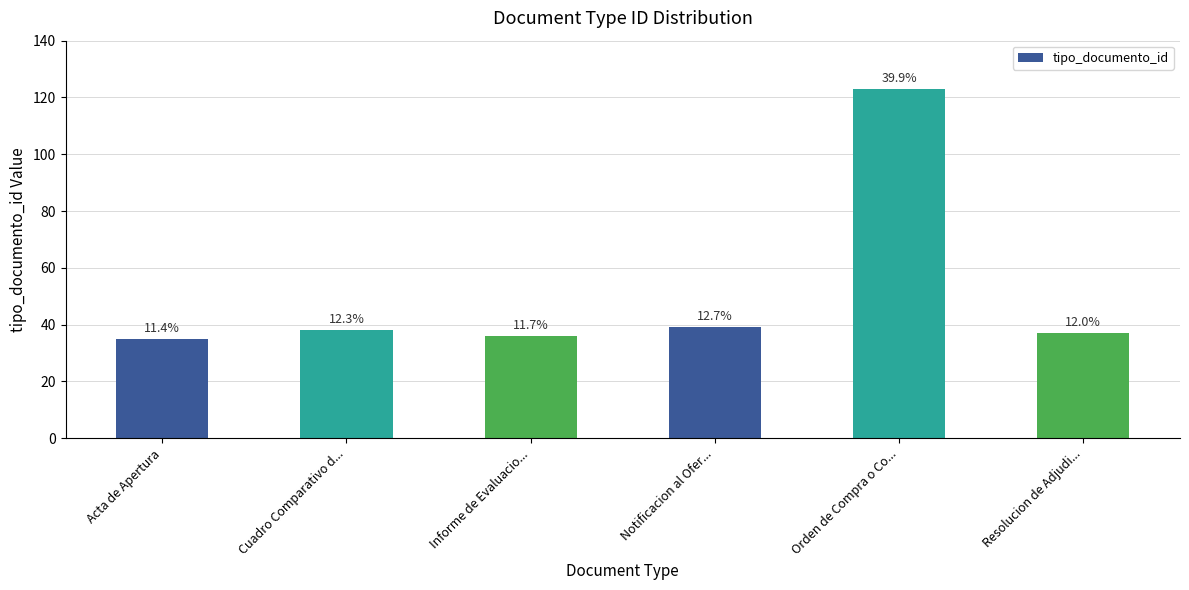

At which label is the value closest to 79?

Notificacion al Ofer...